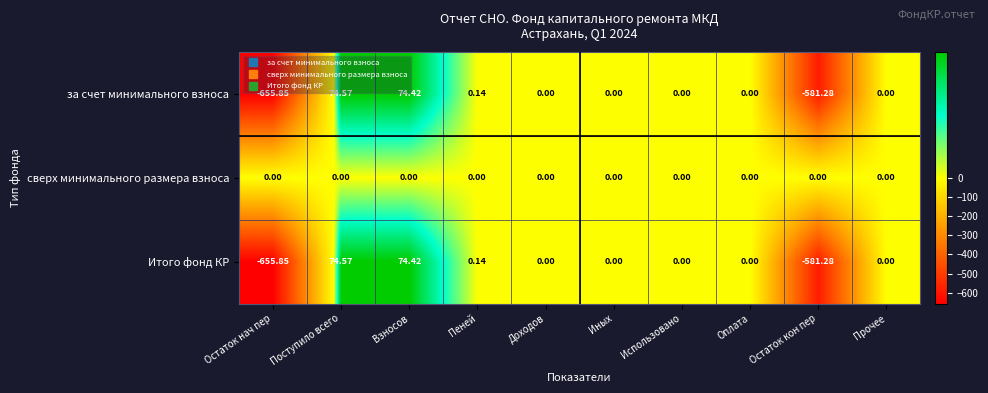

How many categories are shown in the chart?

10